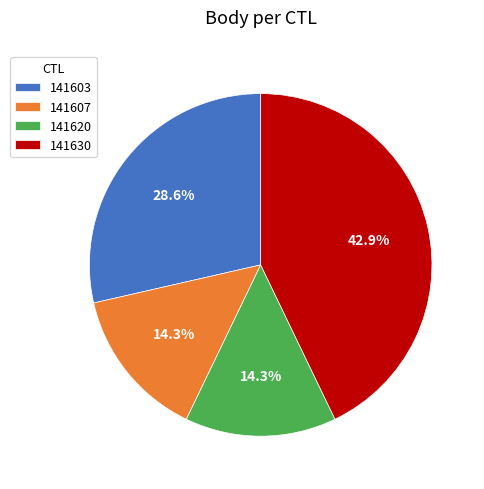

Count the number of slices in the pie.

4